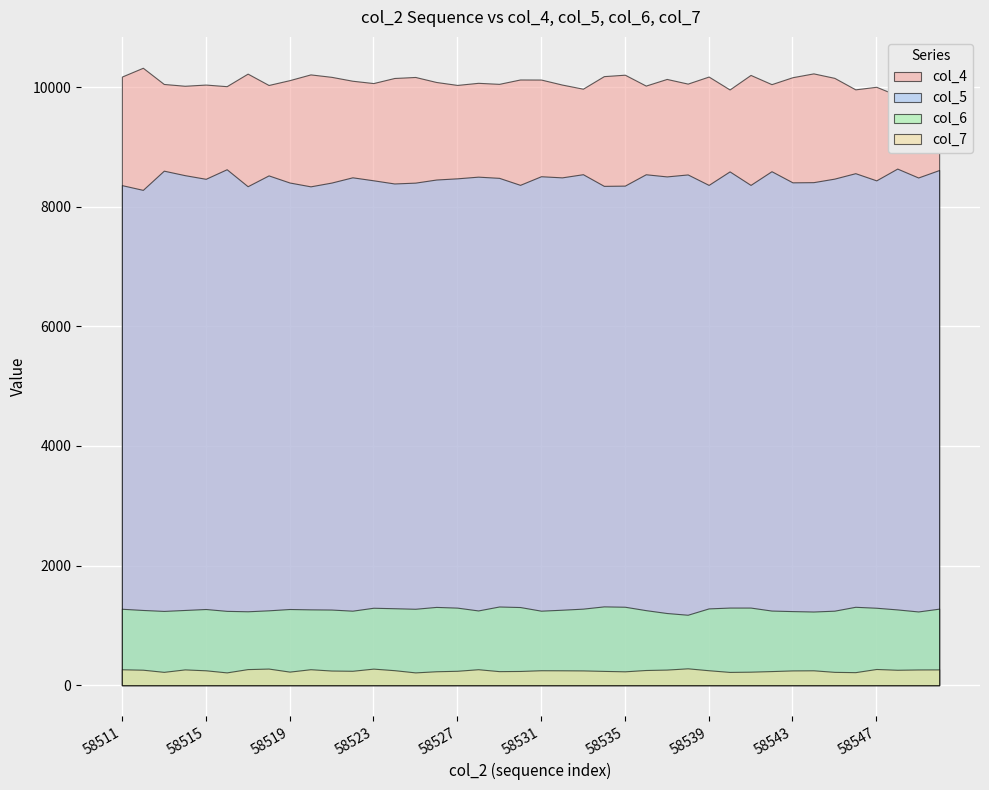

Which series changed the most between 58522 and 58541?

col_5